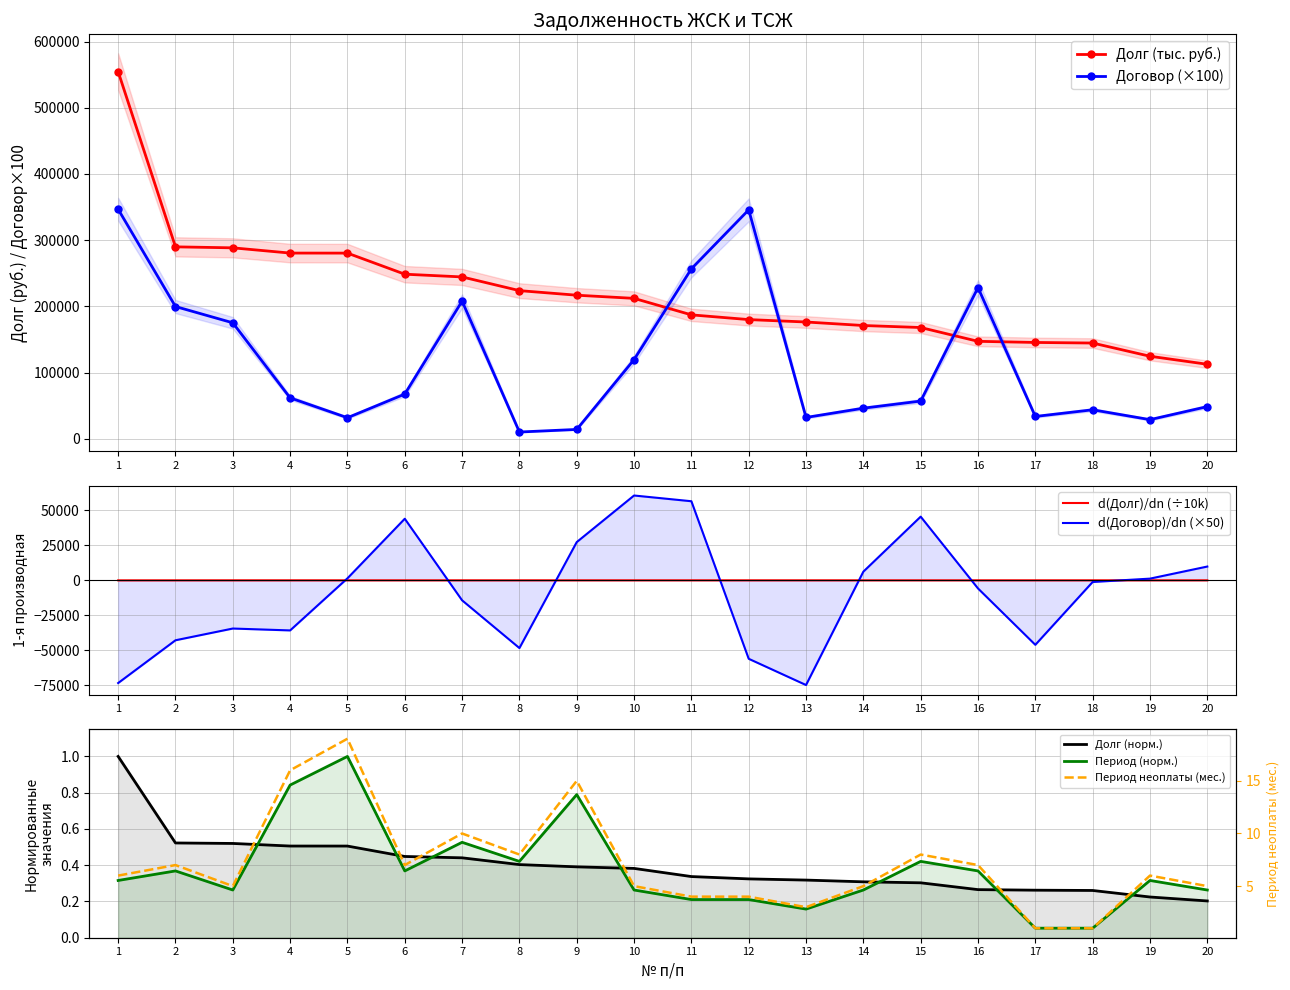

How many values in the Договор series exceed 61700?

9